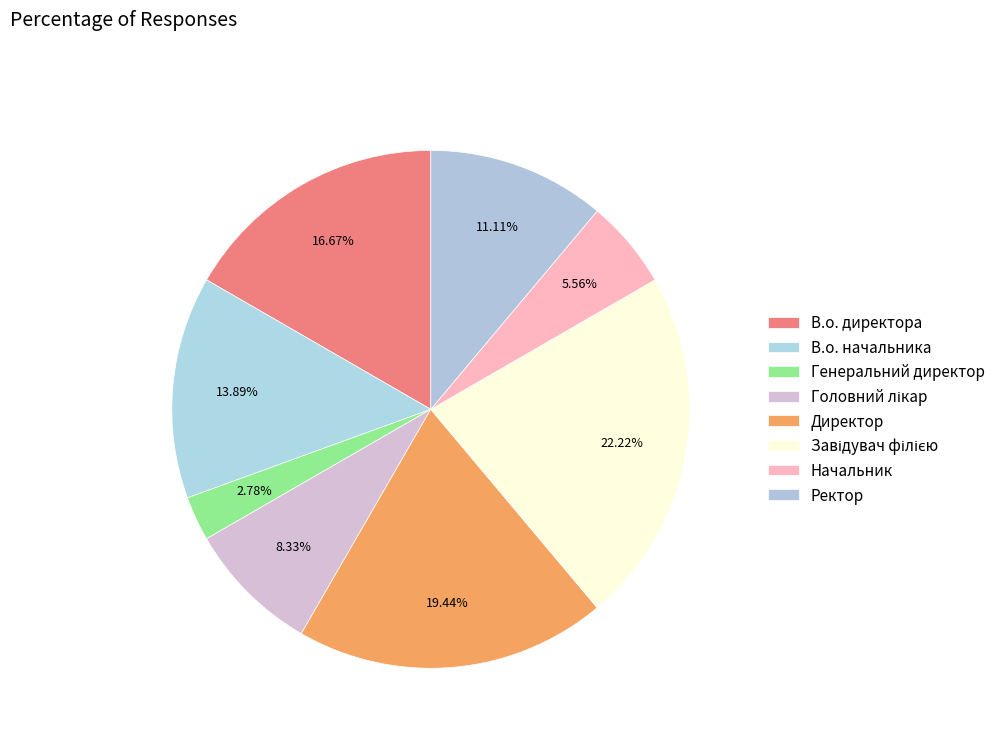

How many segments does this pie chart have?

8